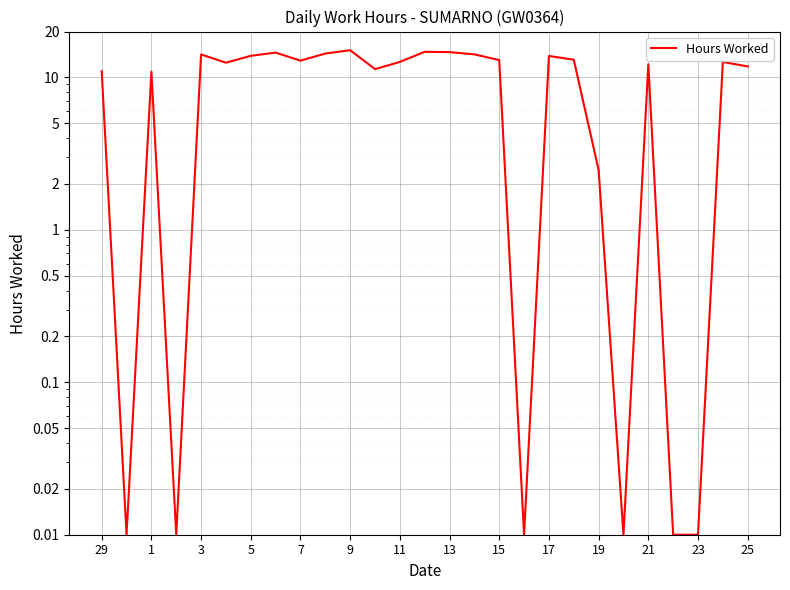

Count the number of values greater than 12.

16